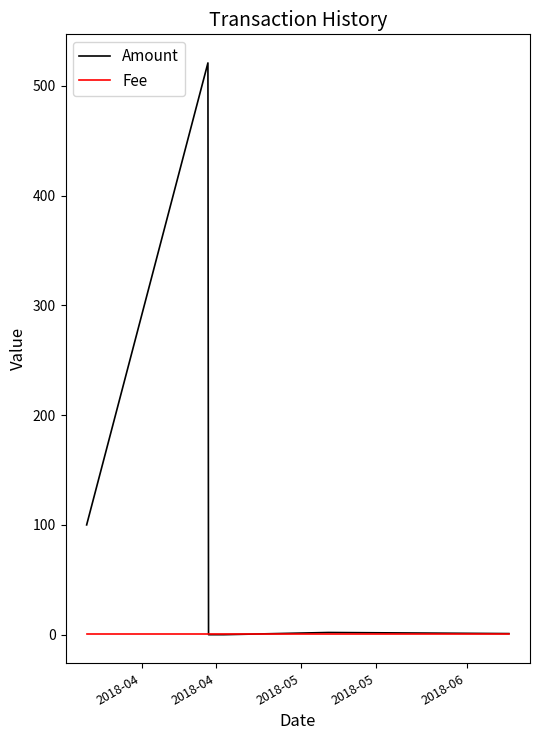

How many distinct data groups are displayed?

2